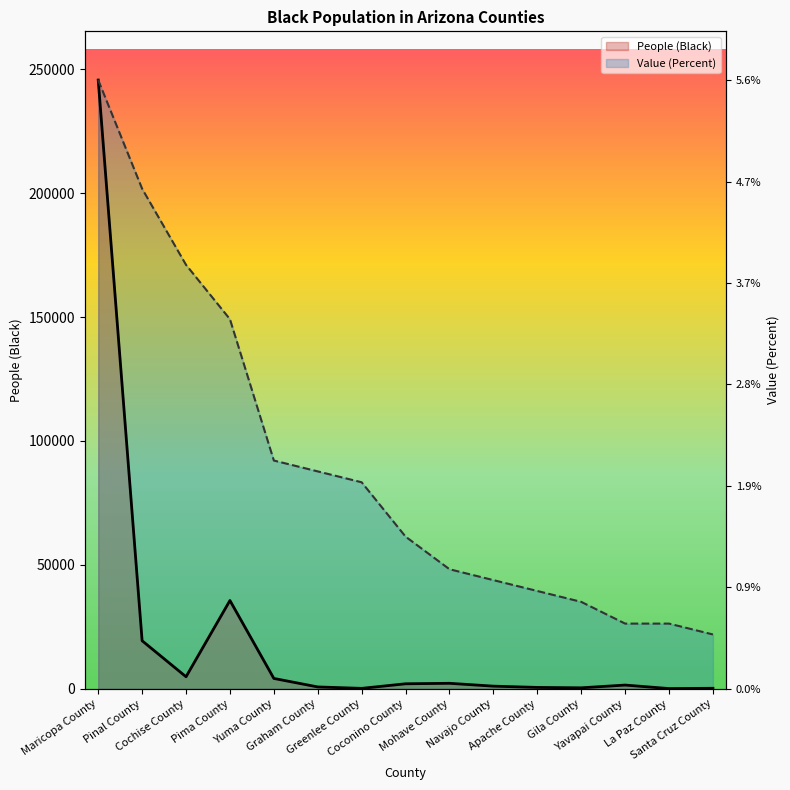

Where does the People (Black) series first go above 1516?

Maricopa County